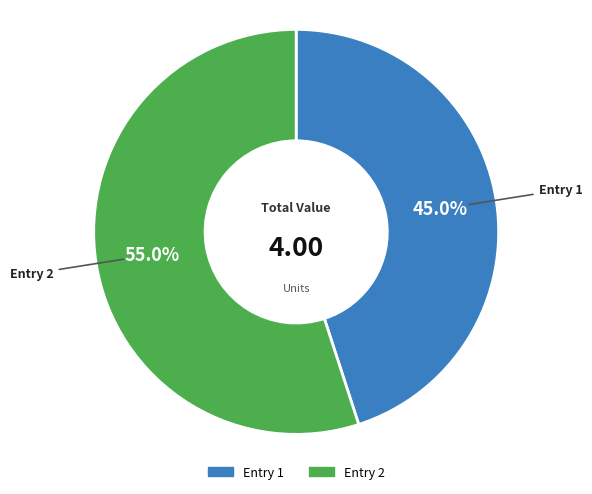

Does any single category account for the majority?

Yes